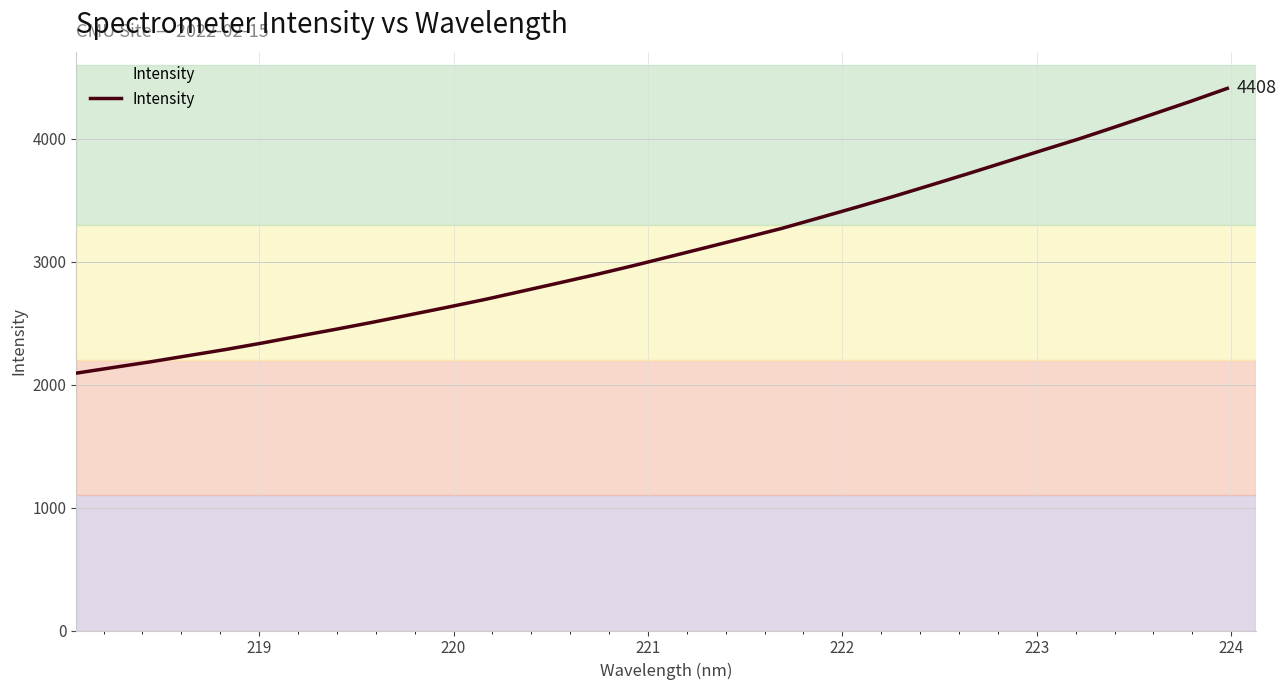

What is the smallest value displayed?

2092.5